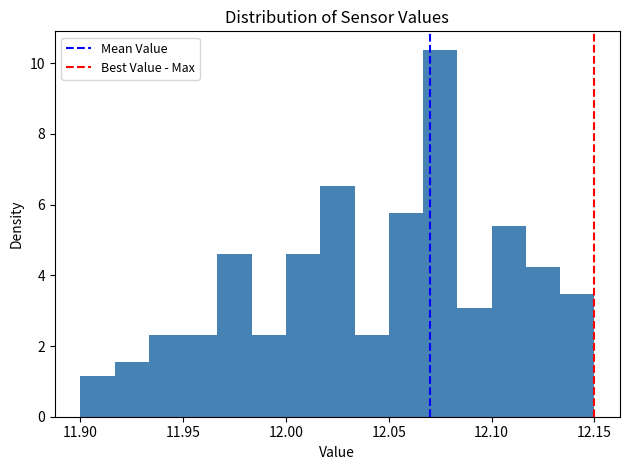

Read against the x-axis, roughly where is the centre of the tallest bar?

12.075